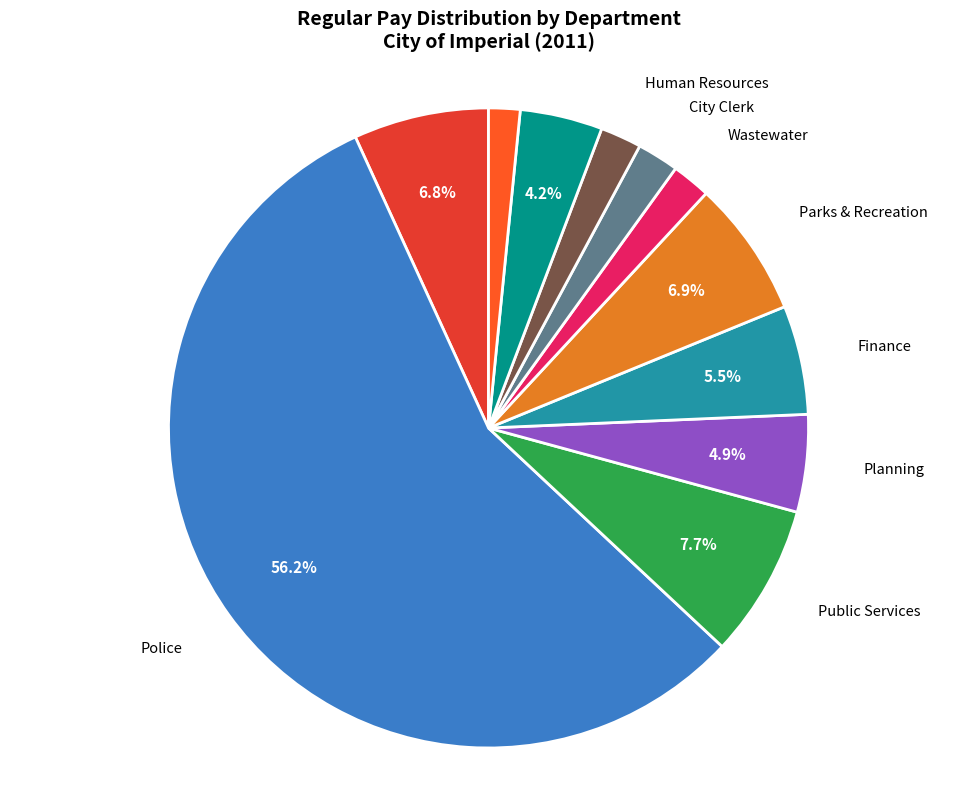

How many segments does this pie chart have?

11